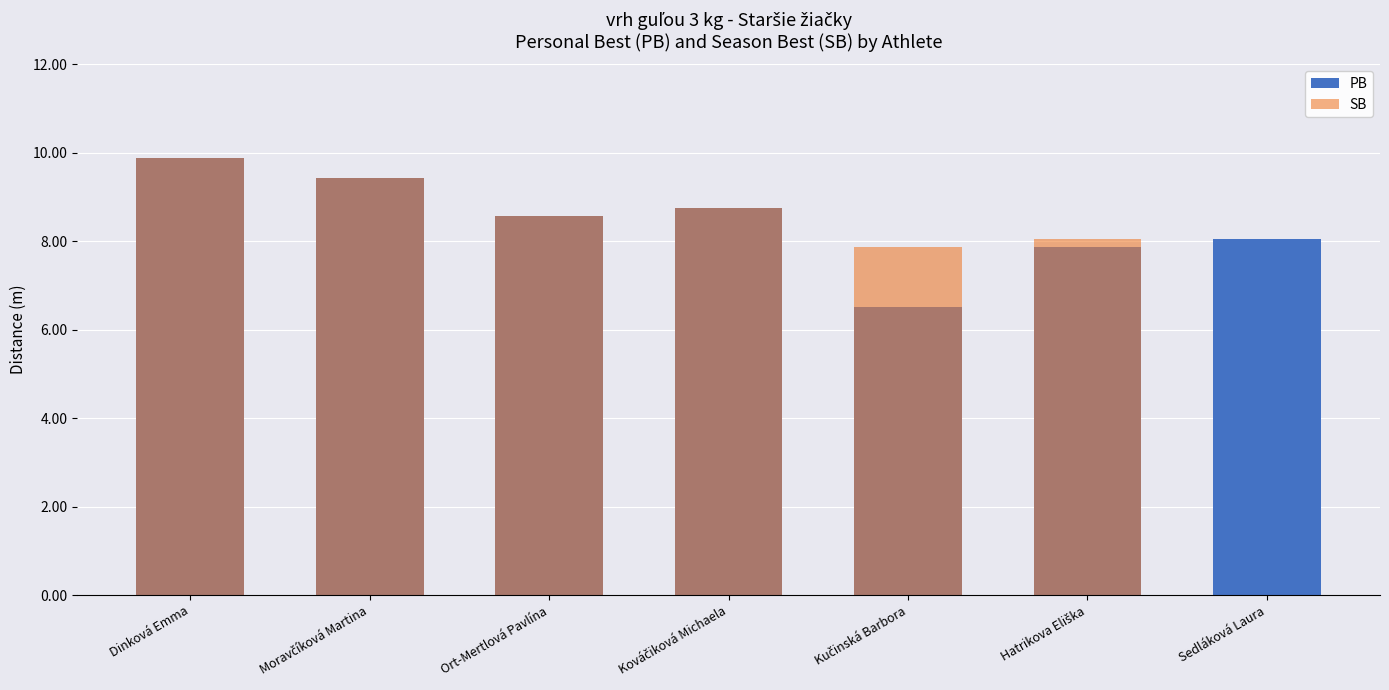

How many categories are shown in the chart?

7